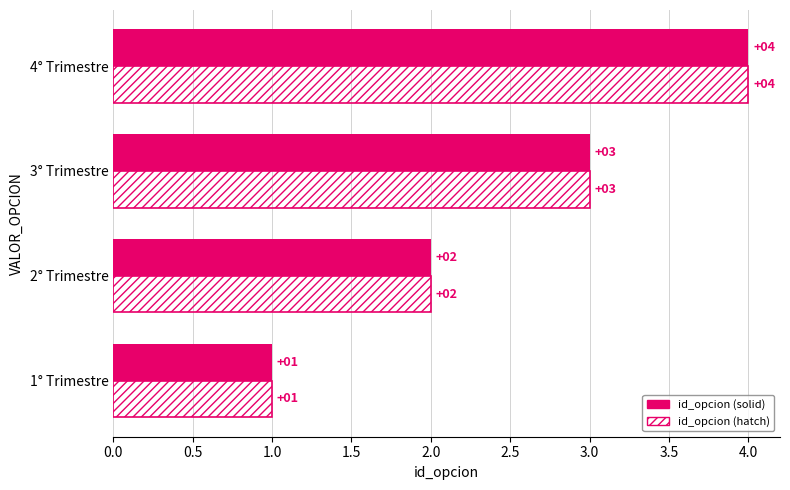

What is the sum of all id_opcion (hatch) values?

10